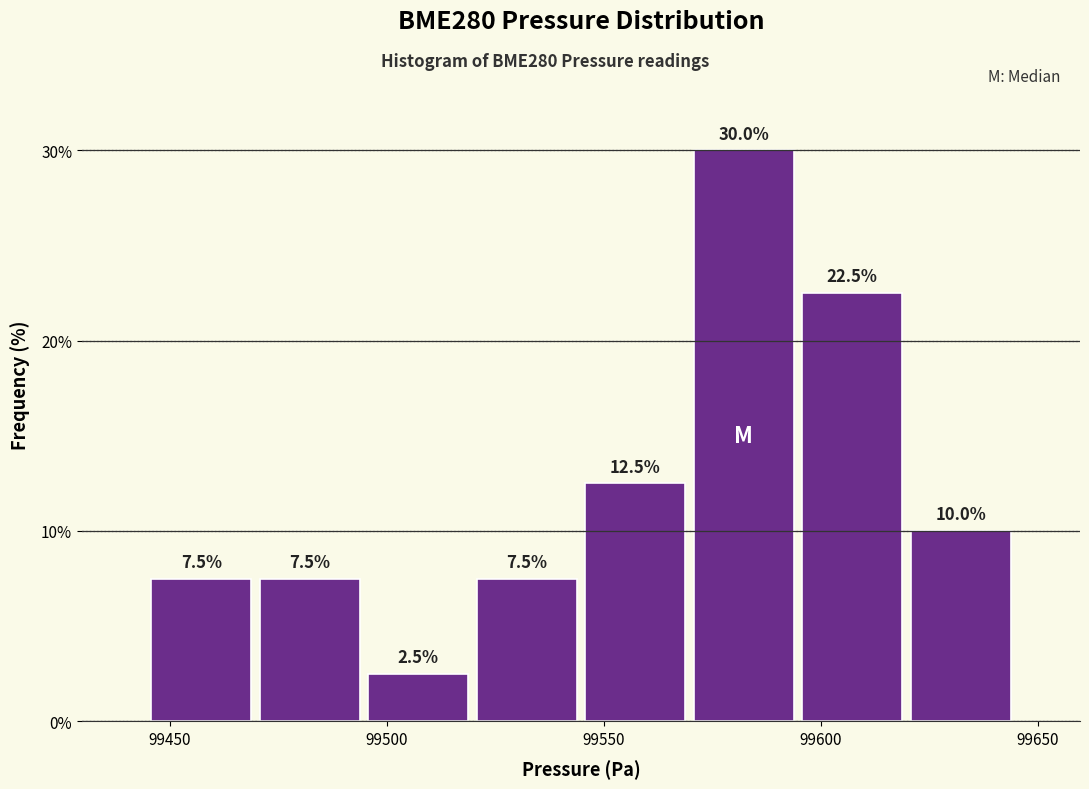

Over which range of the x-axis is the bar tallest?

99570 to 99595